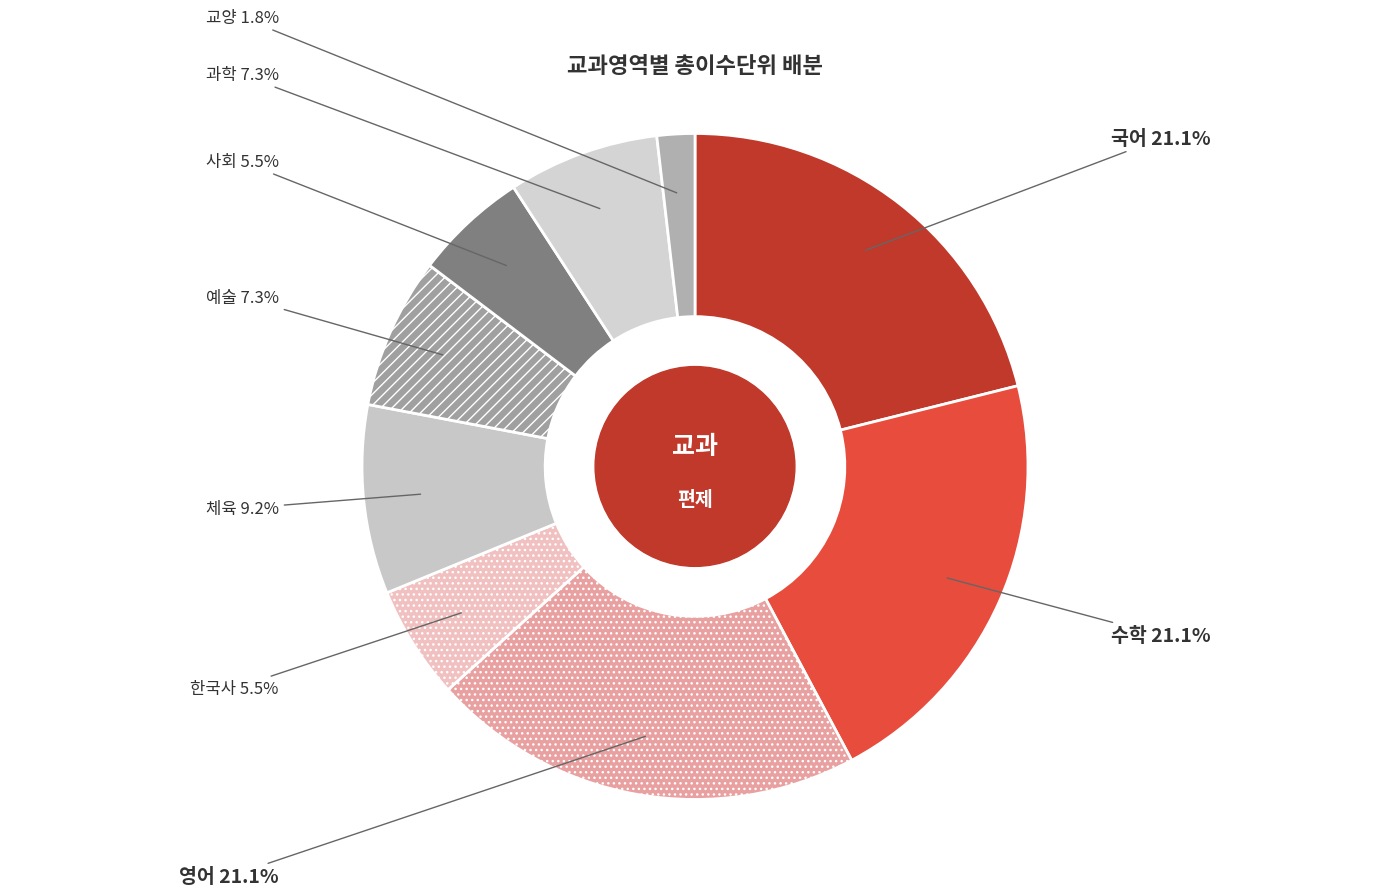

True or false: 과학 accounts for 14% of the total.

False